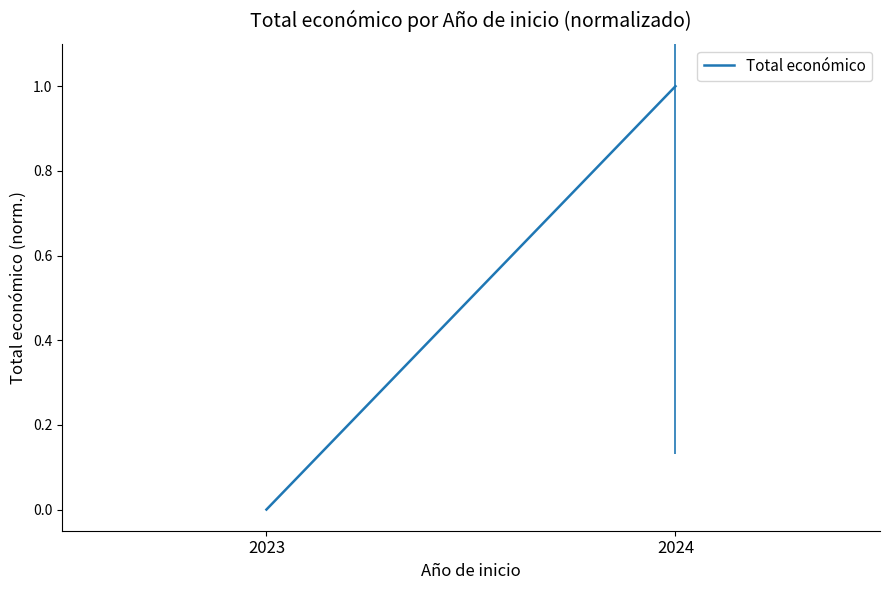

Reading left to right, transcribe all the data shown in this chart.

2023=0	2024=1